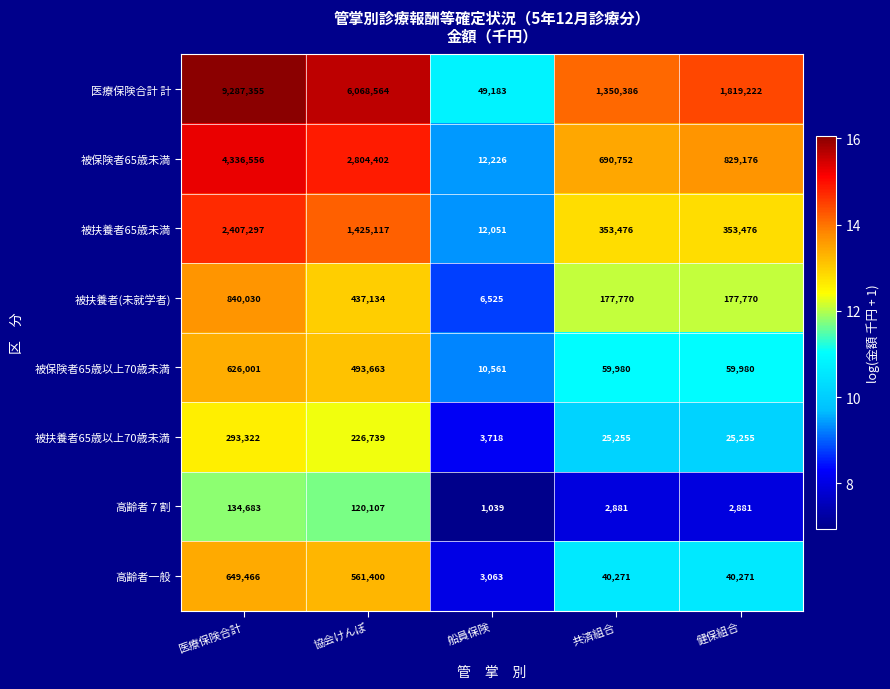

What is the difference between the highest and lowest values at 医療保険合計?

9152672